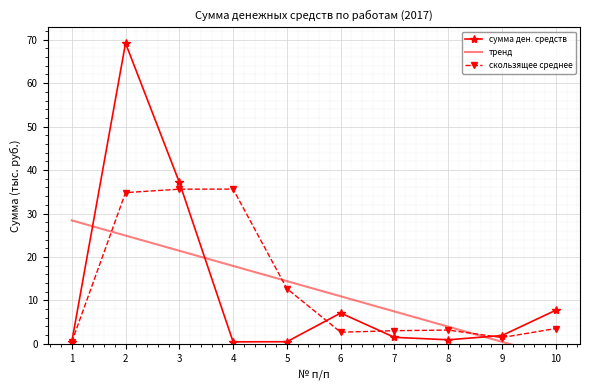

Rank the series at 8 from highest to lowest value.

тренд, скользящее среднее, сумма ден. средств